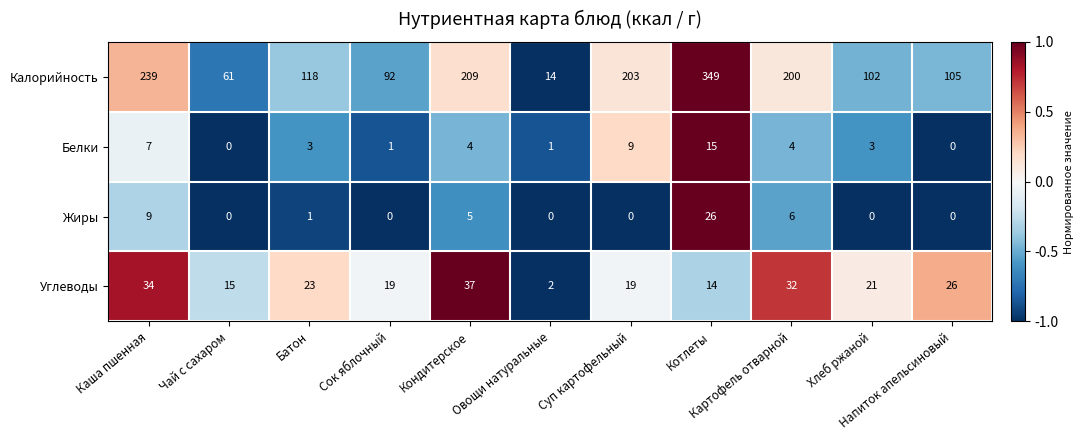

What is the average value of the Белки series?

4